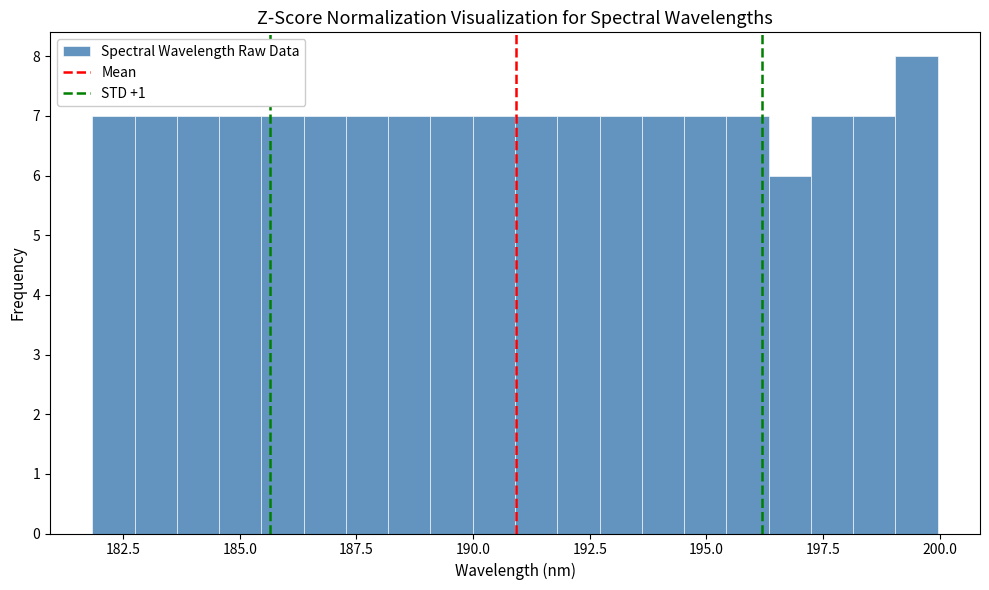

Read against the x-axis, roughly where is the centre of the tallest bar?

199.5